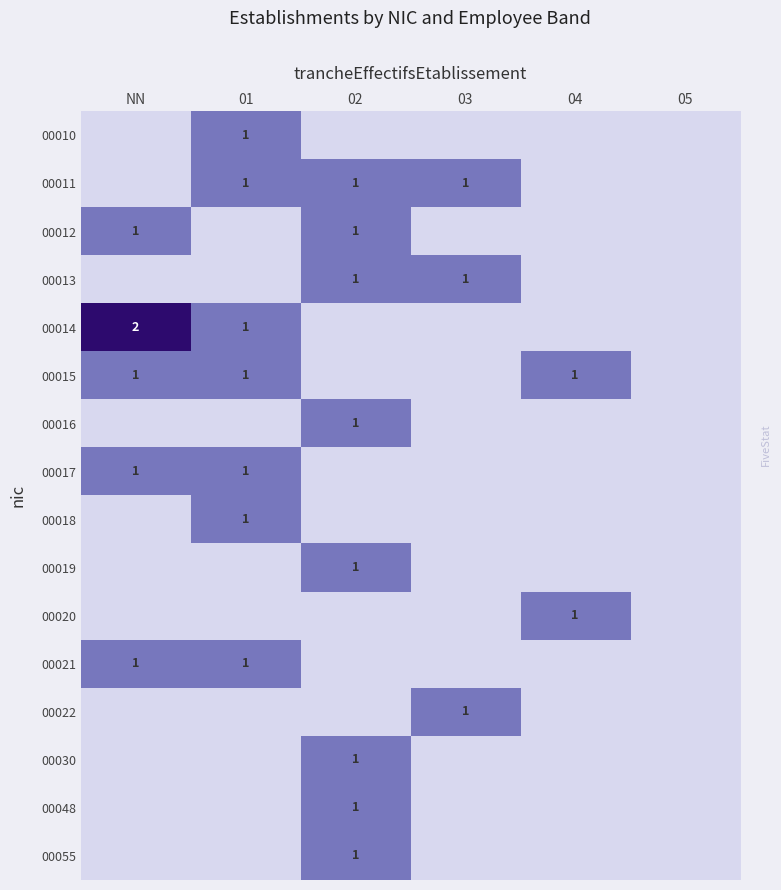

At which category does the chart reach its peak across all series?

NN